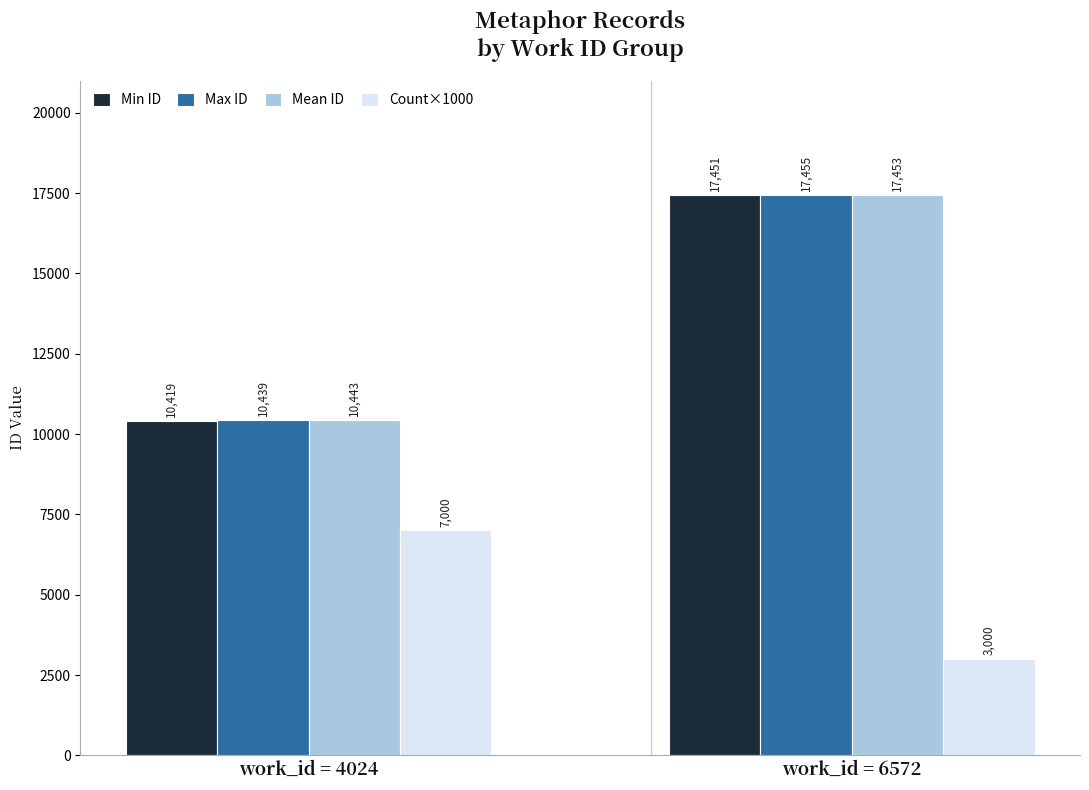

Which series has the largest range (max minus min)?

Min ID